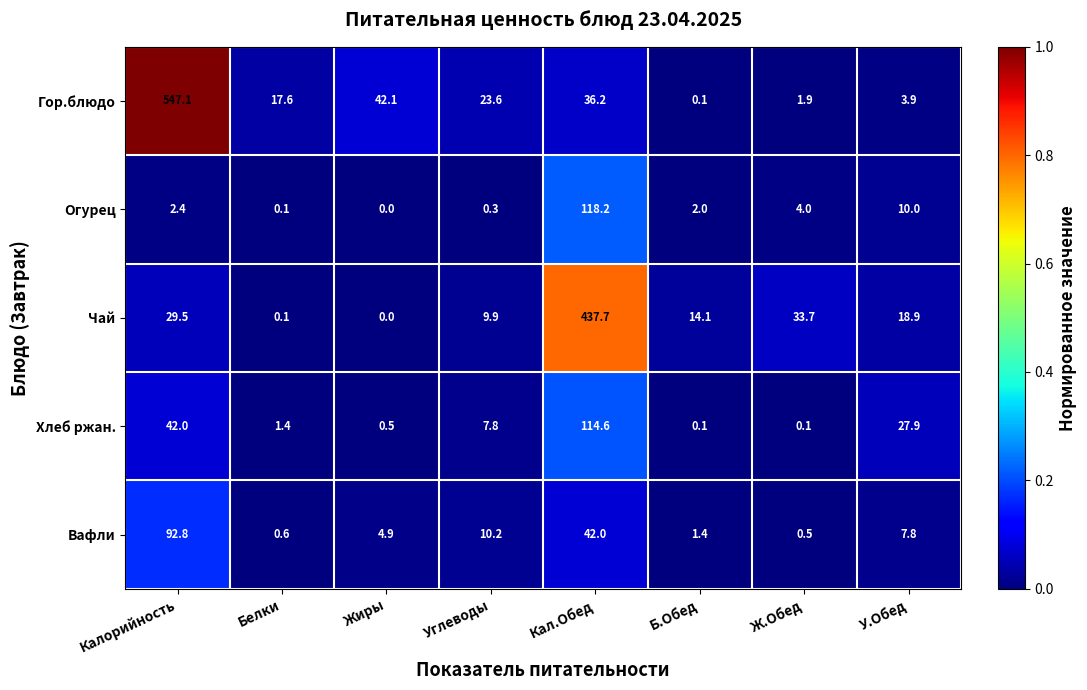

How many categories are shown in the chart?

8